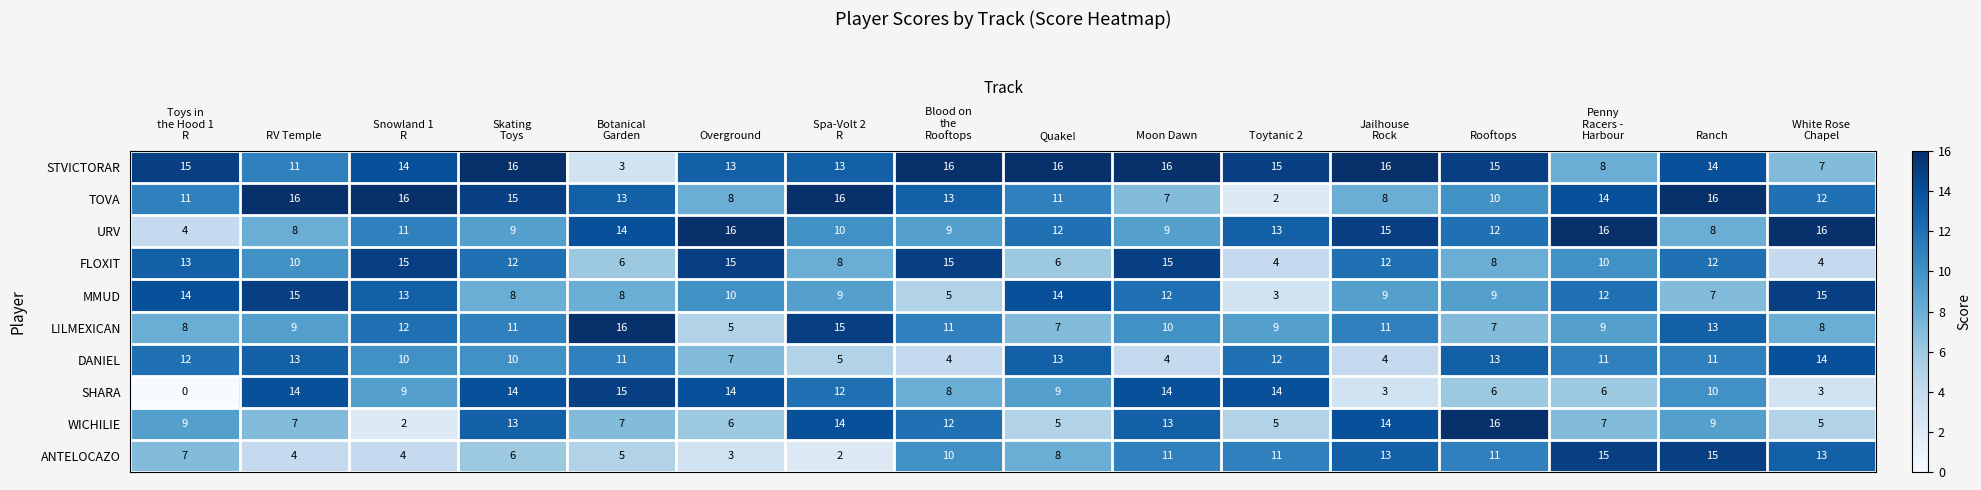

What is the difference between the maximum and minimum values in the ANTELOCAZO series?

13